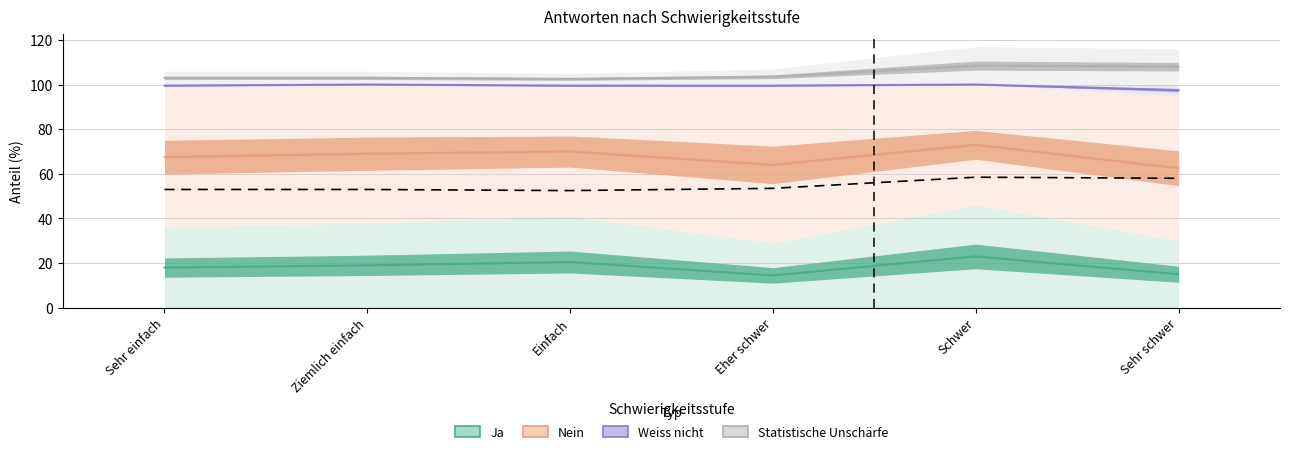

How many distinct data groups are displayed?

3